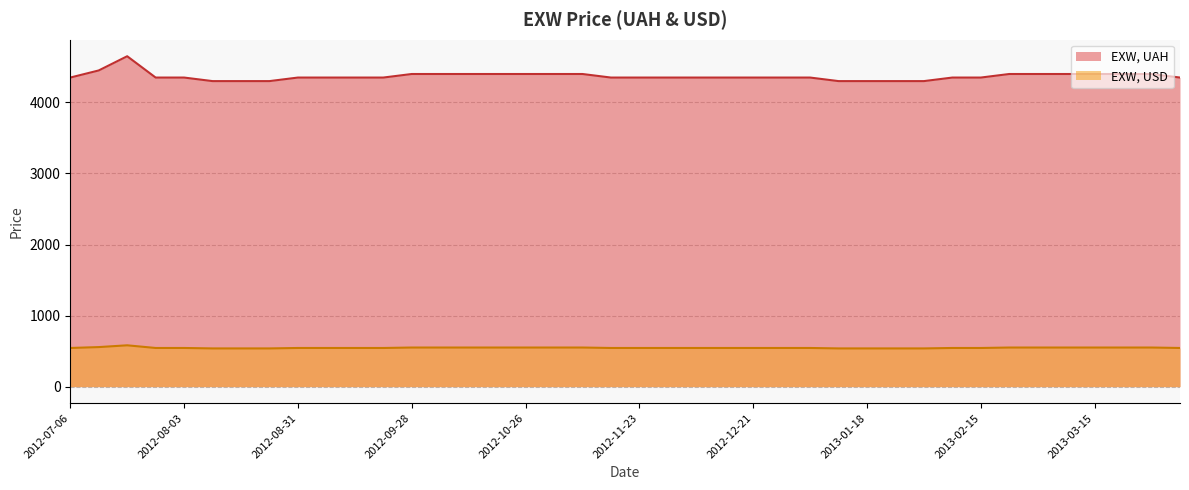

True or false: EXW, USD and EXW, UAH cross at least once.

False